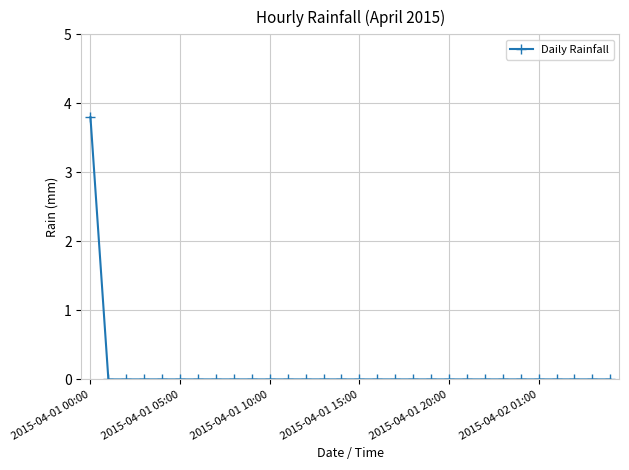

What is the sum of all values?

3.8